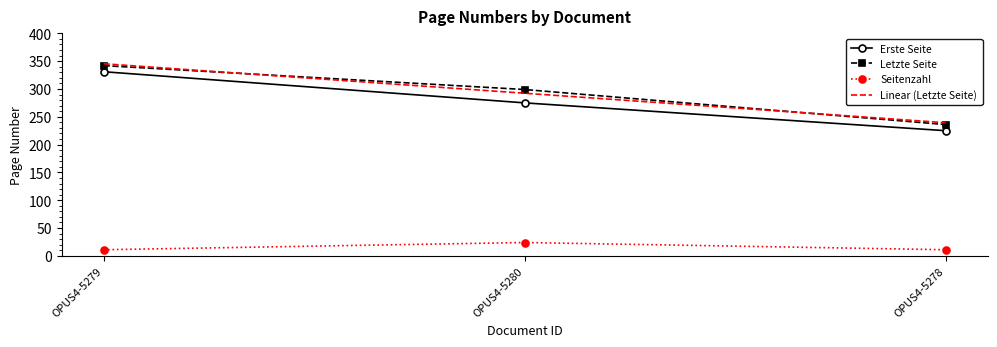

Which series has the largest range (max minus min)?

Erste Seite